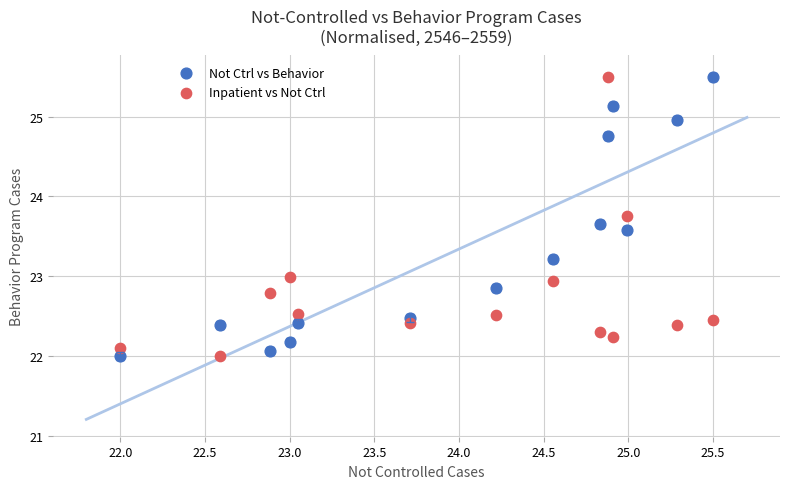

What is the X range (max minus min) for the scatter plot?

3.5